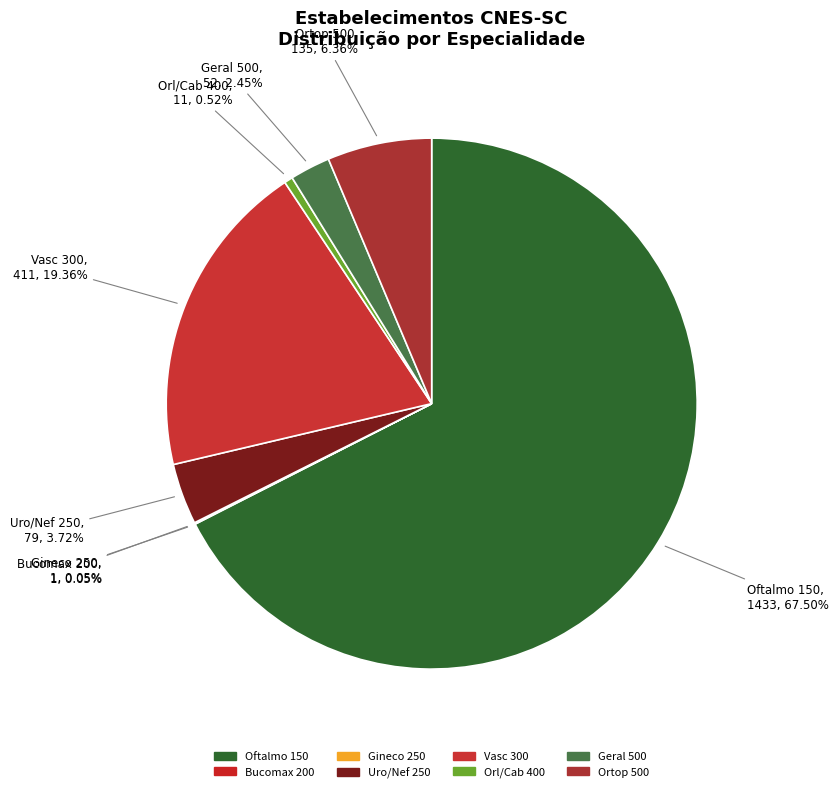

Combined, do Orl/Cab 400 and Uro/Nef 250 account for over 50%?

No